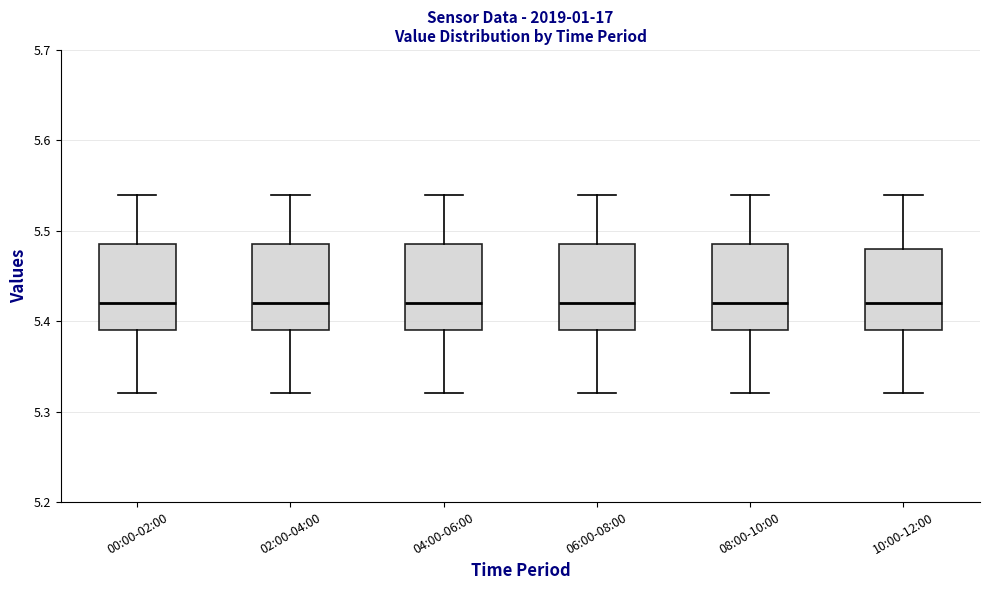

Where is the lower edge of the box for 08:00-10:00 on the y-axis? The values are not printed on the chart, so give them approximately, as read against the axis.

5.39